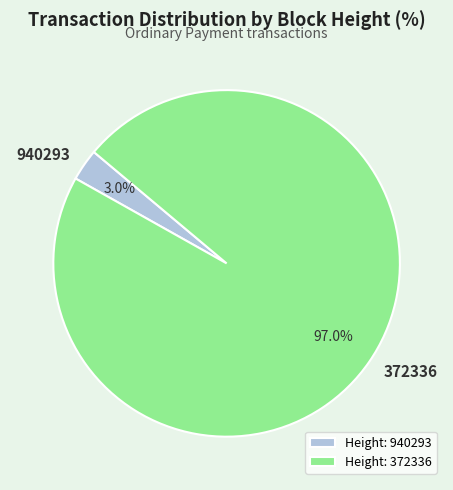

To the nearest percent, what portion does 372336 represent?

97%